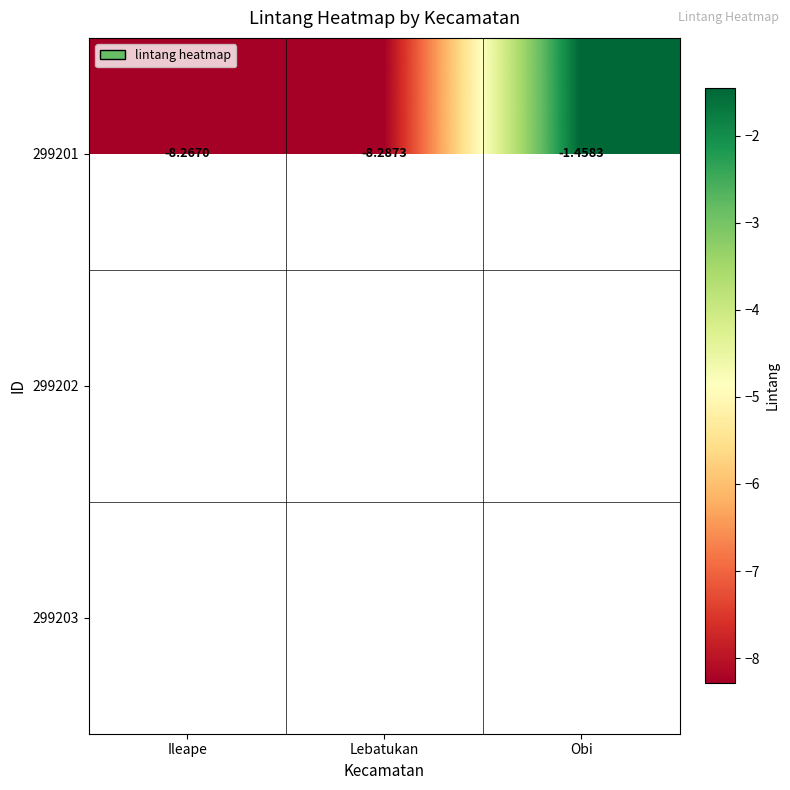

Rank the categories by 299201 value from highest to lowest.

Obi, Ileape, Lebatukan